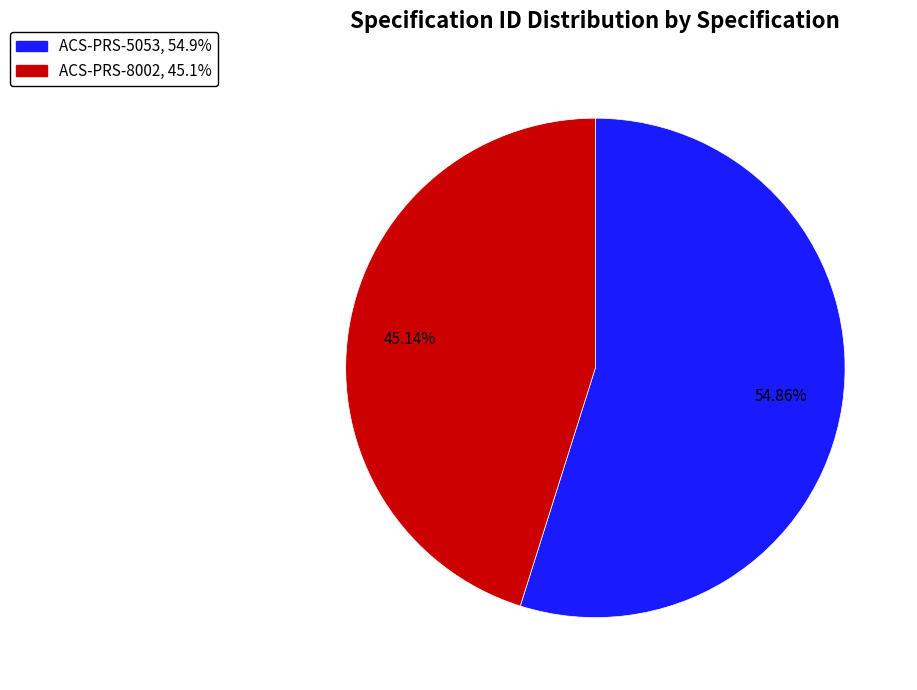

To the nearest percent, what is the average slice percentage?

50%